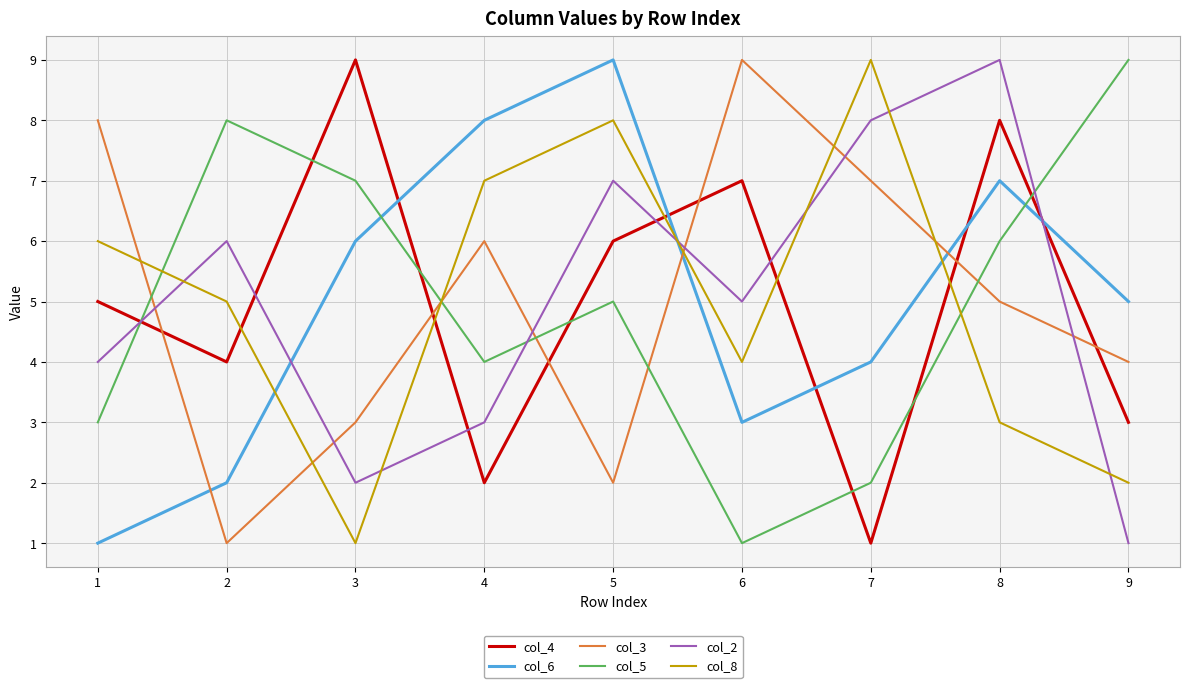

How many series are shown in this chart?

6